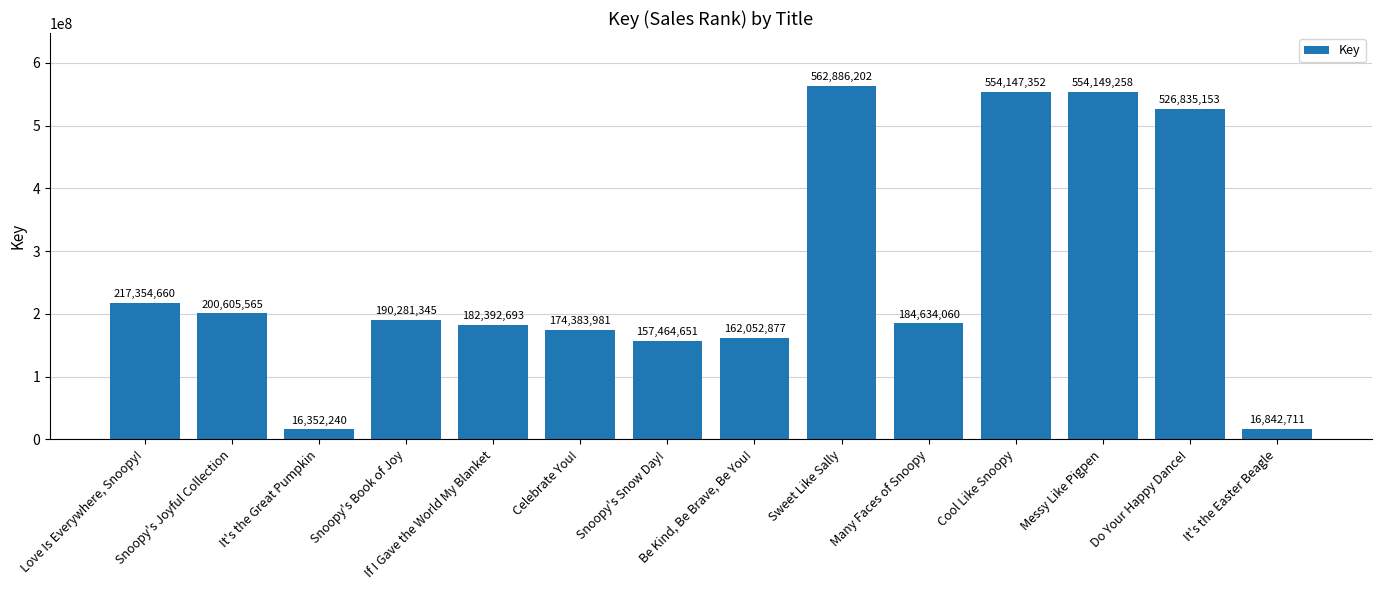

Which category has the lowest value across all series?

It's the Great Pumpkin